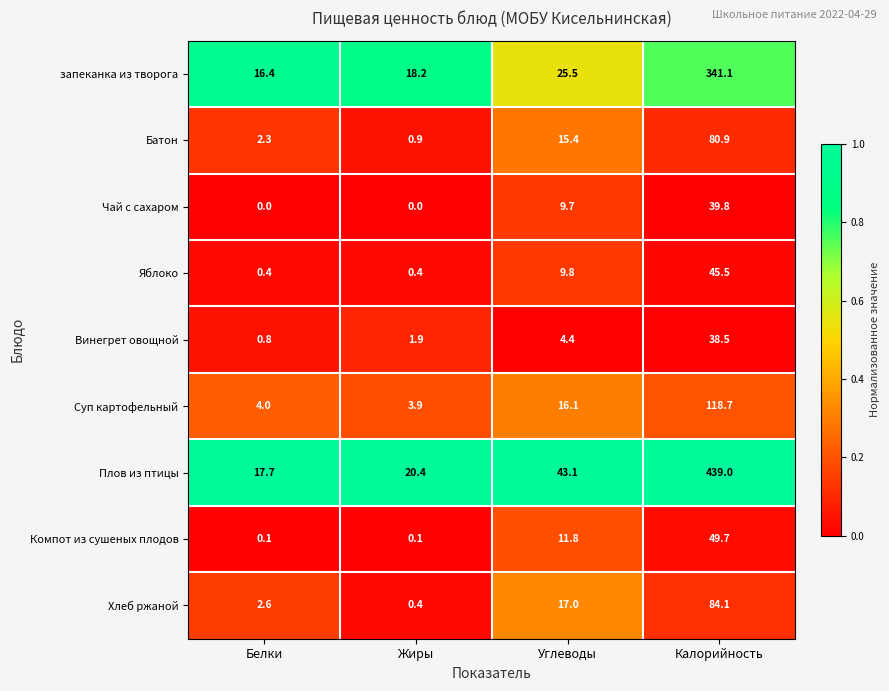

Rank the series by their maximum value, from highest to lowest.

Плов из птицы, запеканка из творога, Суп картофельный, Хлеб ржаной, Батон, Компот из сушеных плодов, Яблоко, Чай с сахаром, Винегрет овощной